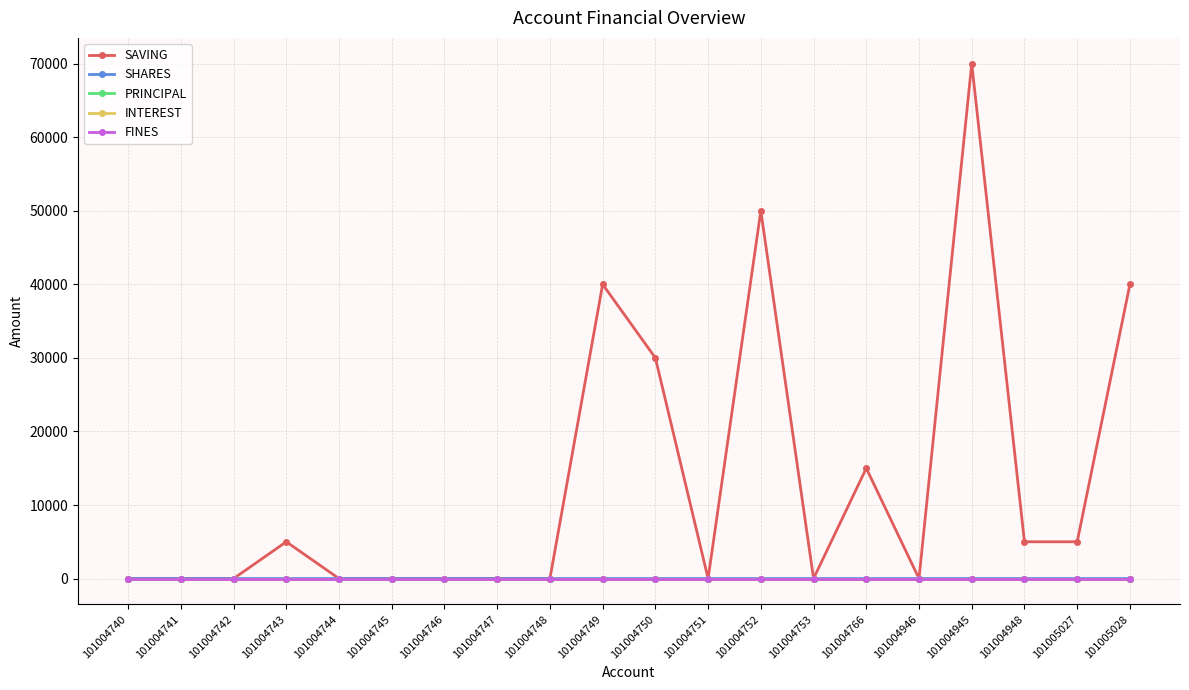

Is the value of INTEREST at 101004749 greater than the value of PRINCIPAL at 101004741?

No